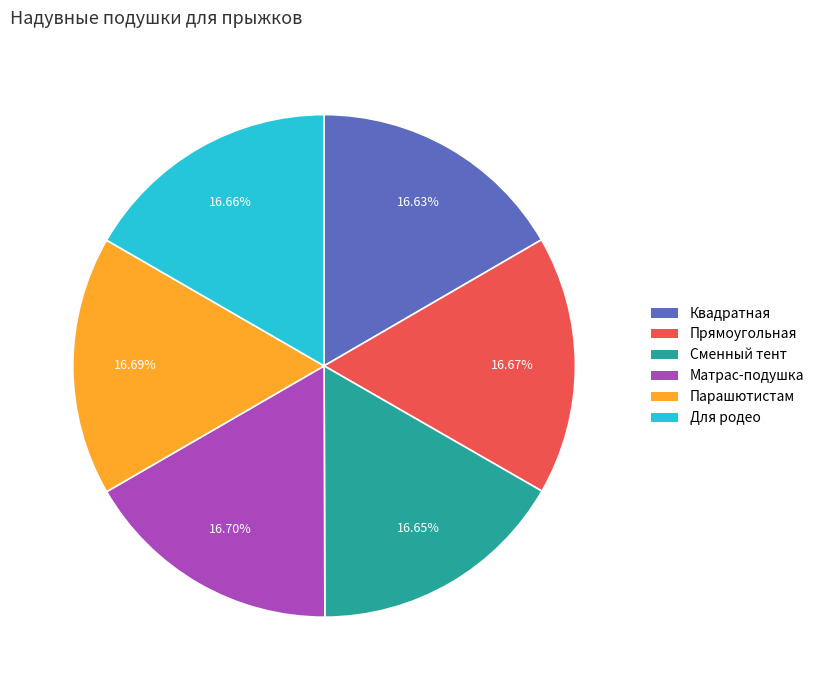

Approximately how many times larger is the value at Парашютистам compared to Для родео?

1.0